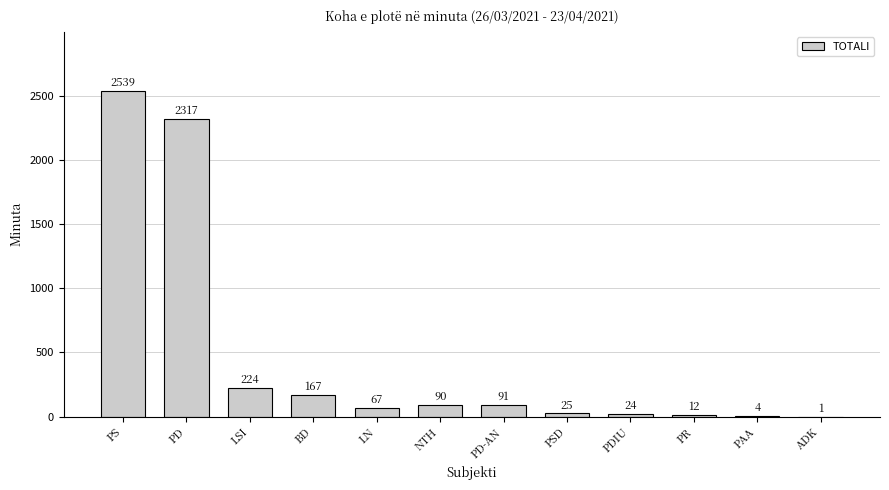

At which label does the data first exceed 90?

PS